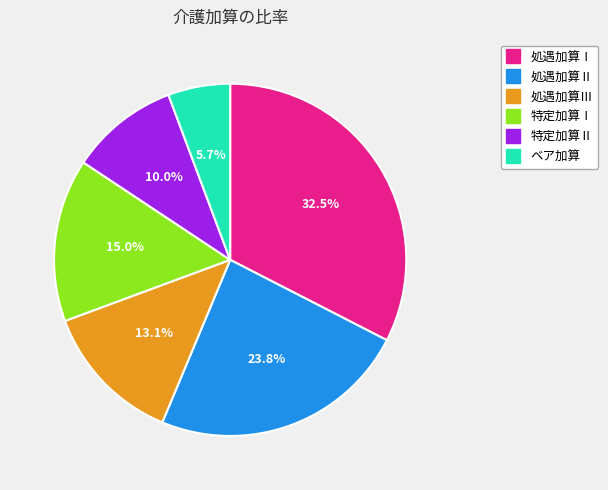

Does ベア加算 represent more than half of the total?

No